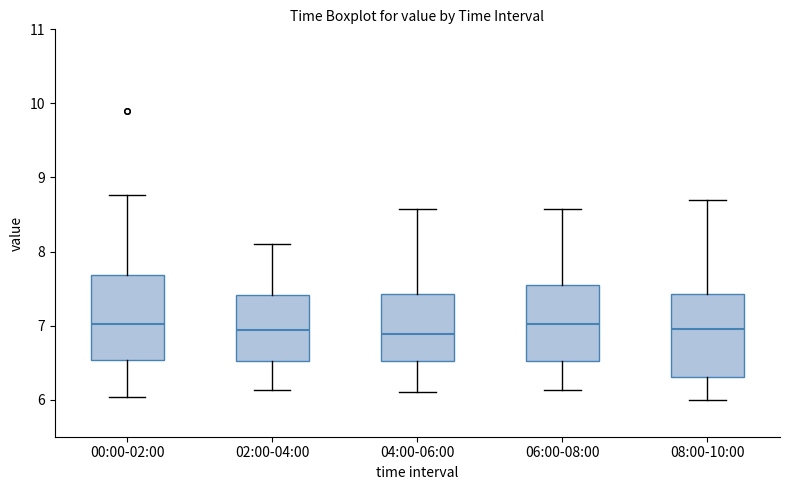

Reading left to right, transcribe this box plot: for each box, give where its median line is, the range the box spans, and where its two whiskers end, as read against the y-axis. The values are not printed on the chart, so give them approximately, as read against the axis.

00:00-02:00: median 7.0, box 6.5 to 7.7, whiskers 6.0 to 8.8
02:00-04:00: median 6.9, box 6.5 to 7.4, whiskers 6.1 to 8.1
04:00-06:00: median 6.9, box 6.5 to 7.4, whiskers 6.1 to 8.6
06:00-08:00: median 7.0, box 6.5 to 7.5, whiskers 6.1 to 8.6
08:00-10:00: median 7.0, box 6.3 to 7.4, whiskers 6.0 to 8.7